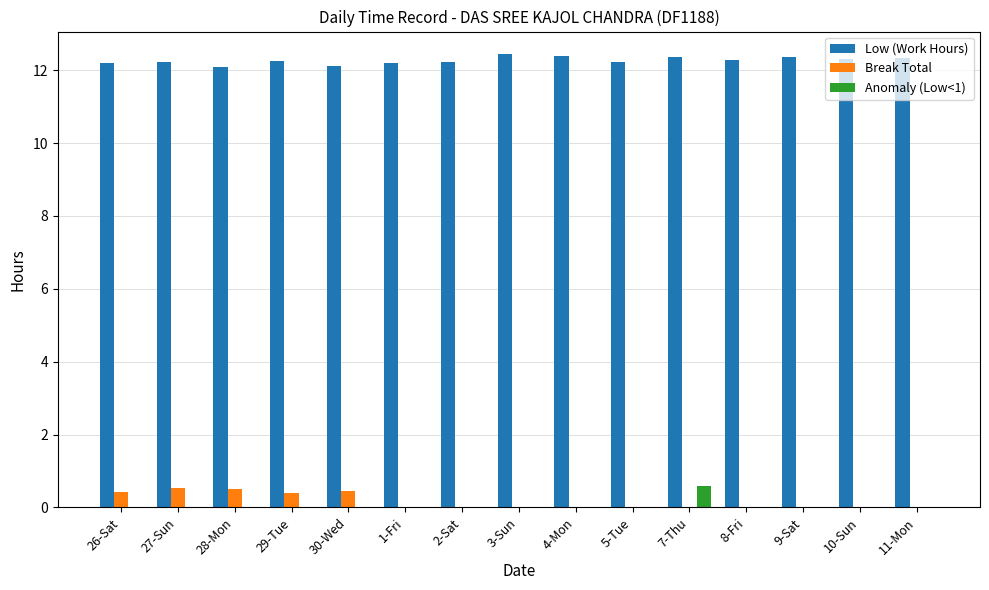

What is the maximum value shown in the chart?

12.4